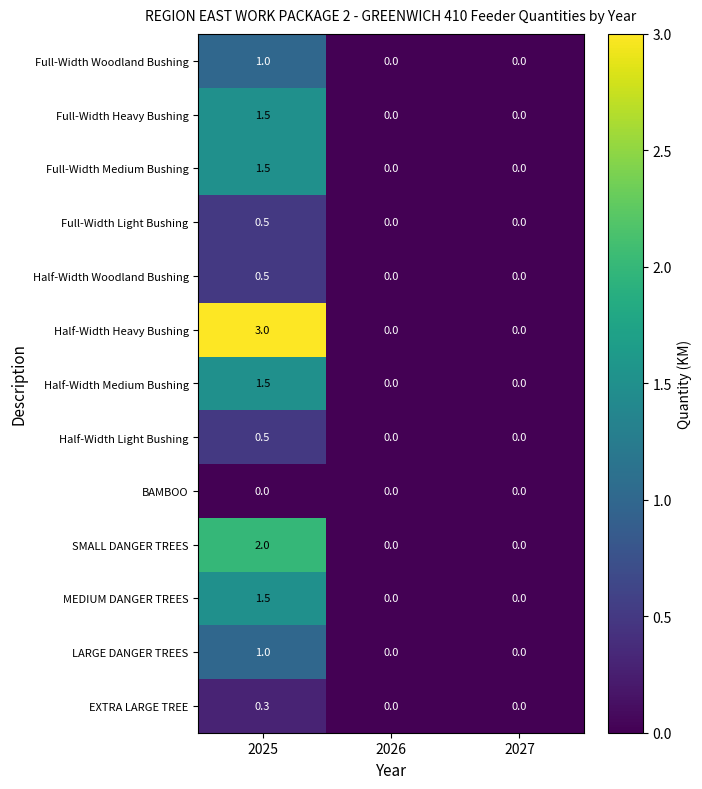

At which category is the sum across all series the highest?

2025